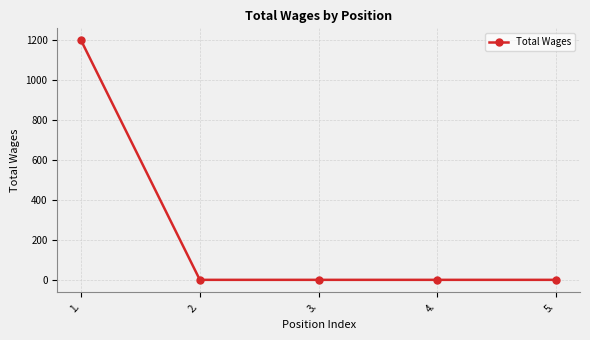

What is the maximum value shown in the chart?

1200